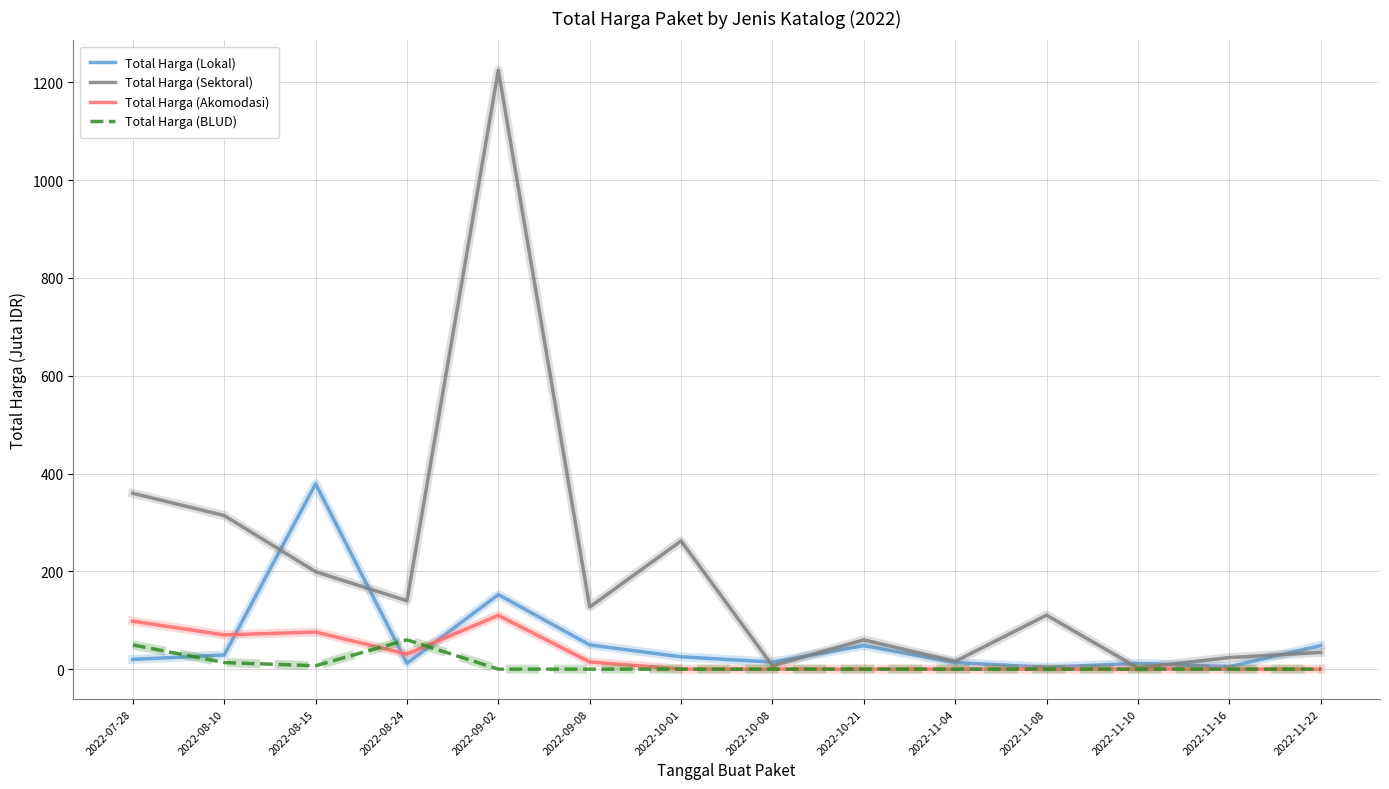

At which category is the sum across all series the highest?

2022-09-02